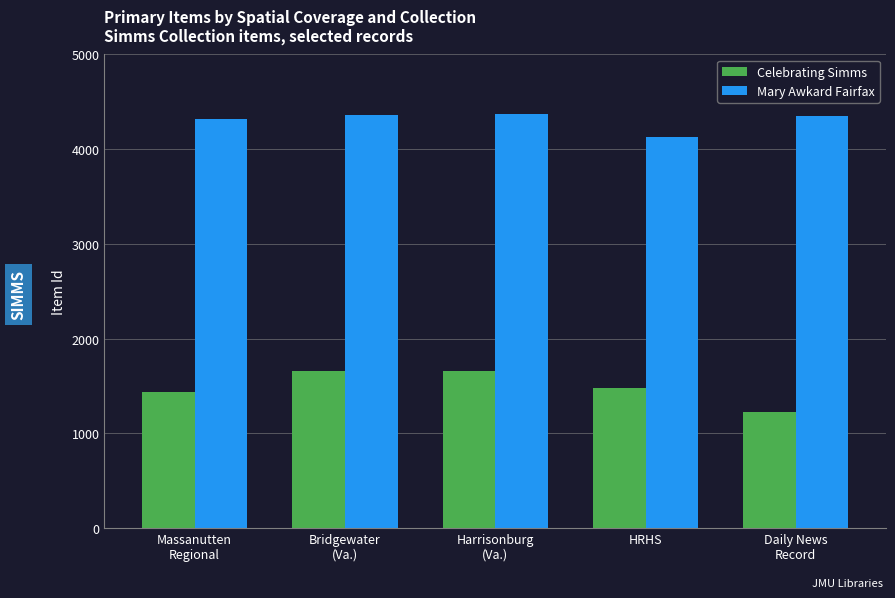

Rank the series by their average value, from lowest to highest.

Celebrating Simms, Mary Awkard Fairfax